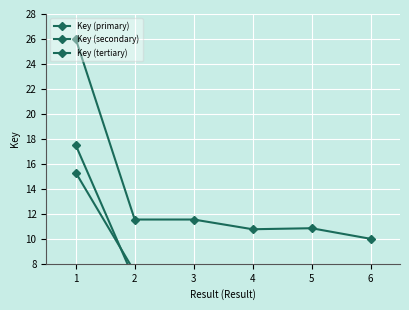

True or false: Key (secondary) has a value of 8.7 at 2.

False